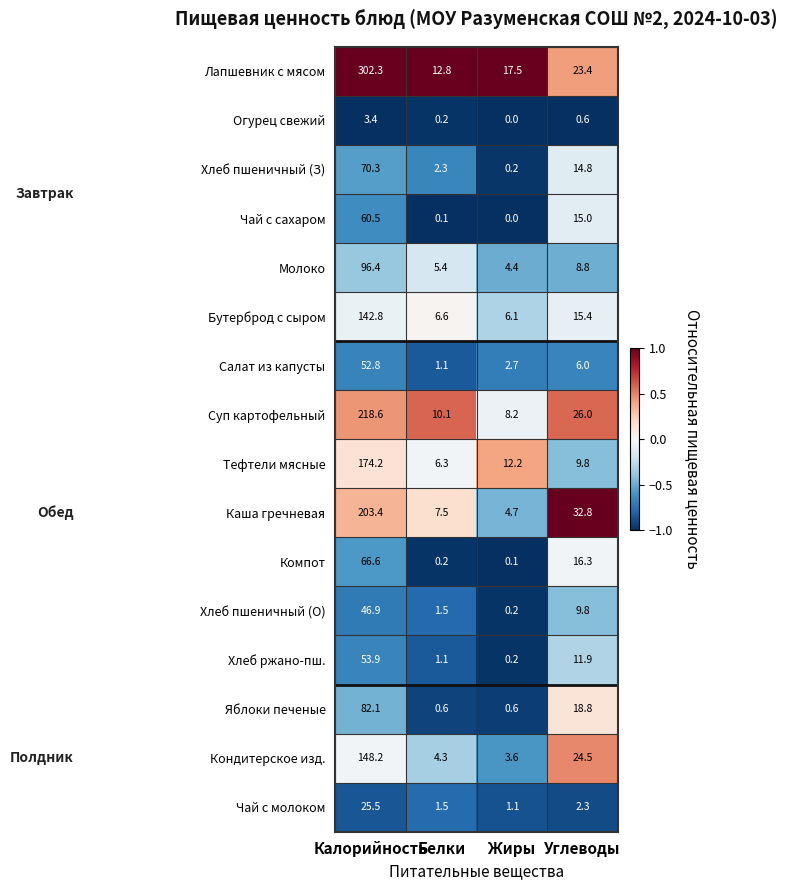

What is the sum of the Хлеб ржано-пш. values at Углеводы and Калорийность?

65.8